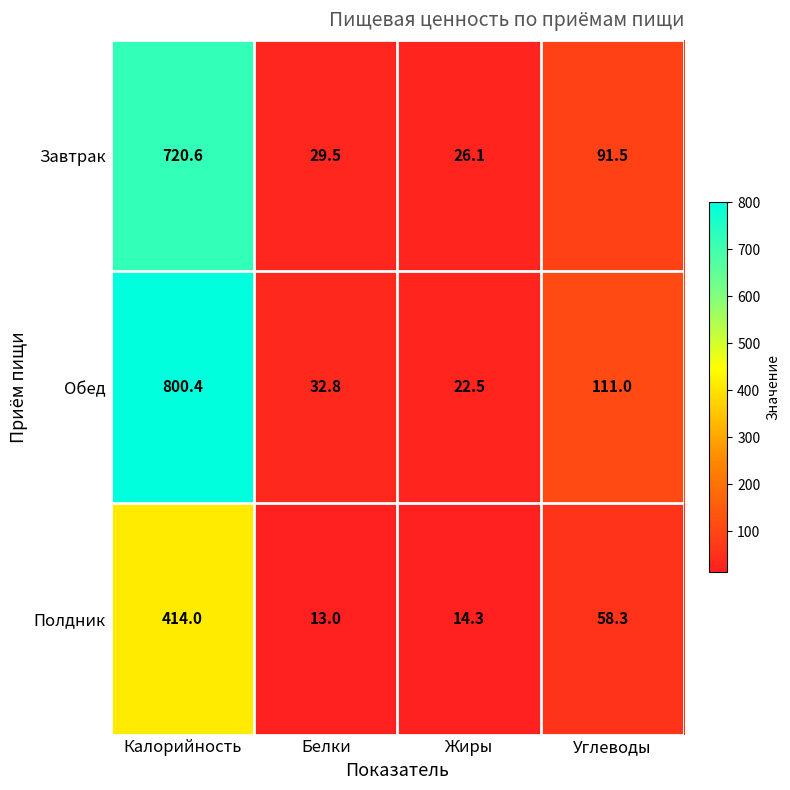

Where does the Обед series first go above 111?

Калорийность